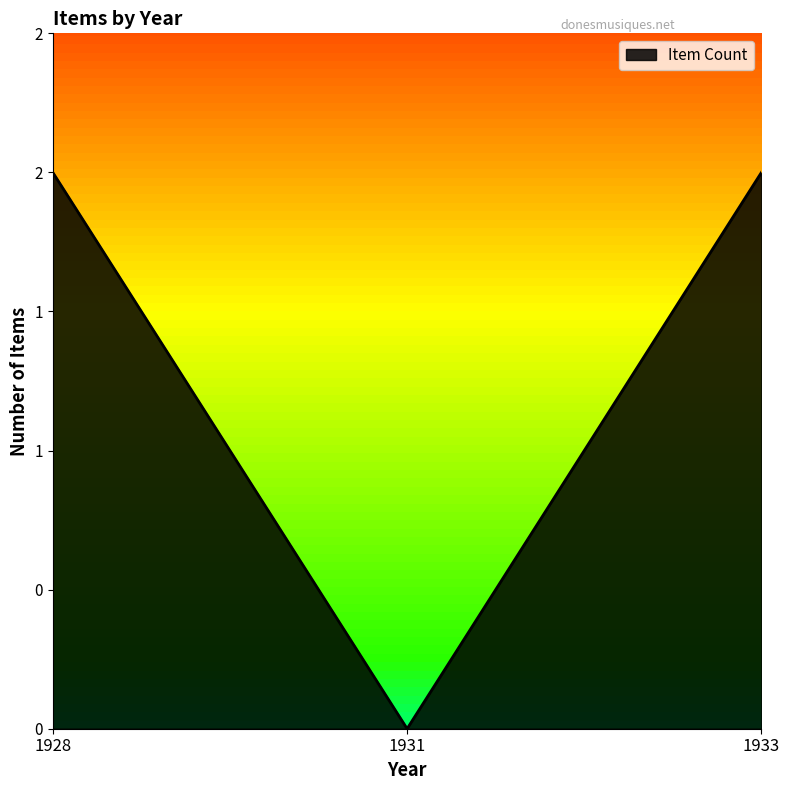

Is this an area chart (filled region under the line)?

Yes